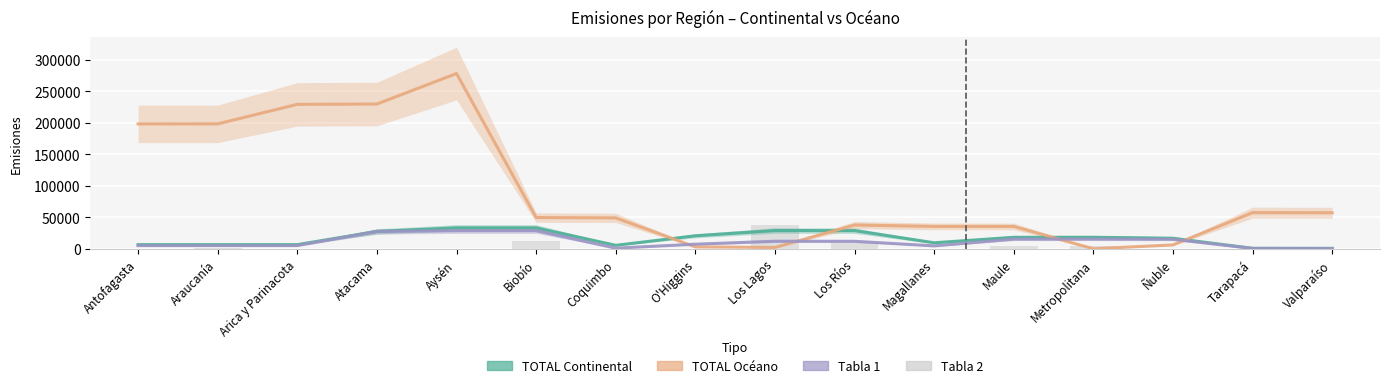

What is the label of the 3rd bar from the right?

Ñuble